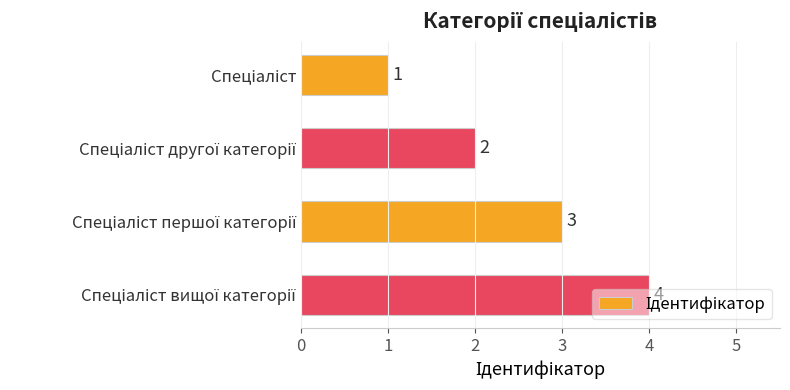

What is the maximum value shown in the chart?

4